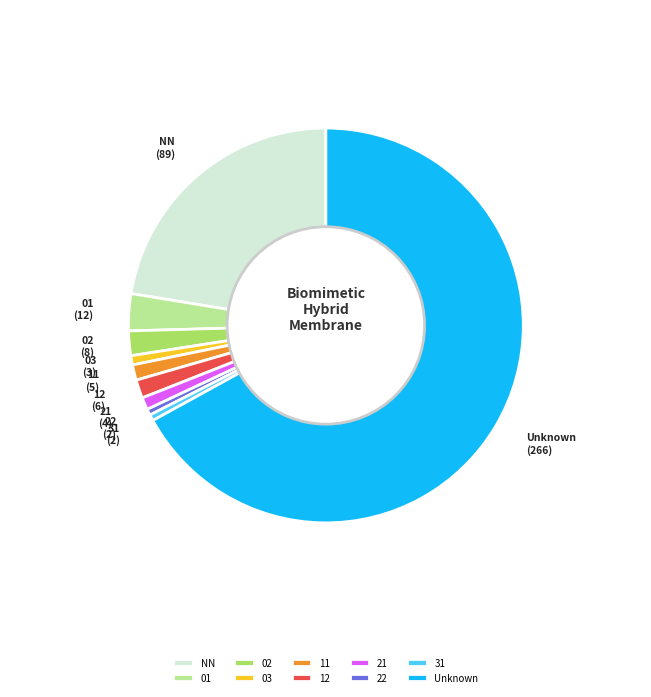

Which category has the biggest portion of the pie?

Unknown